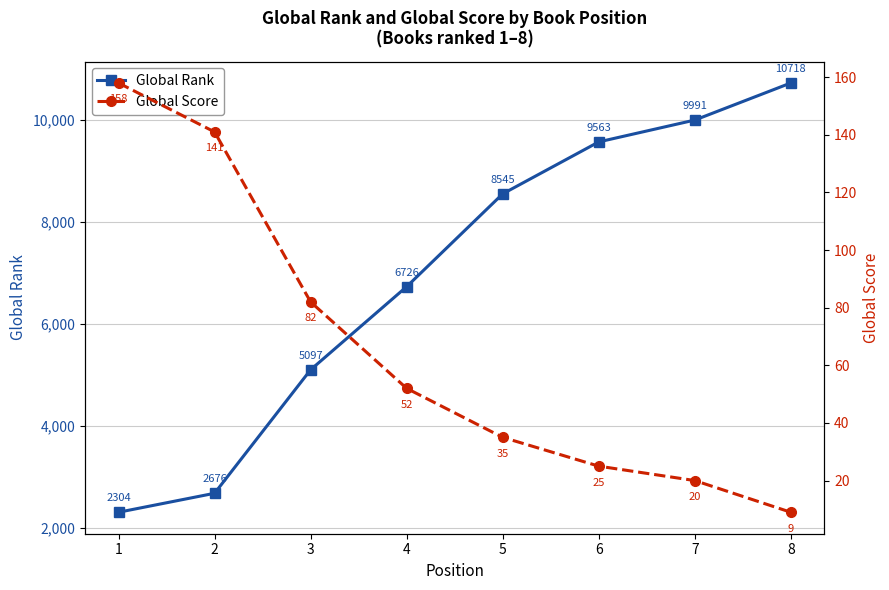

How many series are shown in this chart?

2